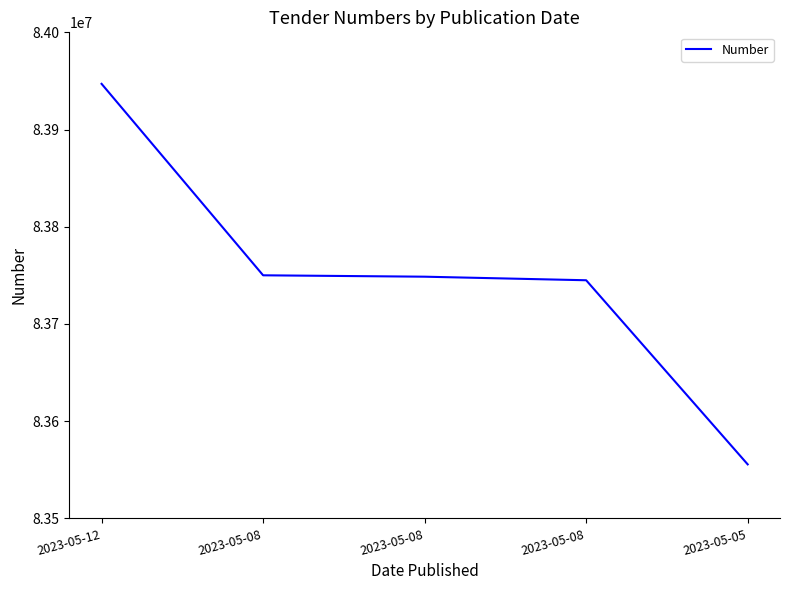

Reading left to right, list all the values displayed in this chart.

2023-05-12=83947011	2023-05-08=83750068	2023-05-08=83748639	2023-05-08=83744975	2023-05-05=83555586